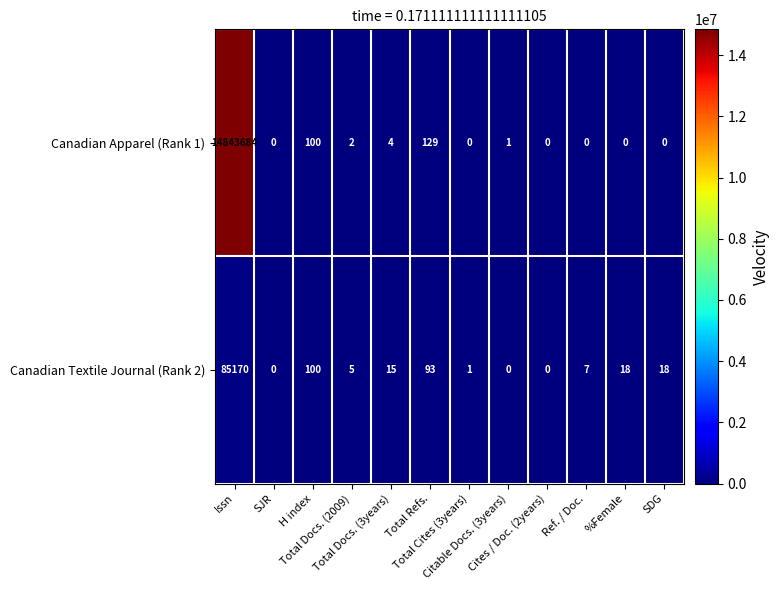

What is the maximum value shown in the chart?

14843684